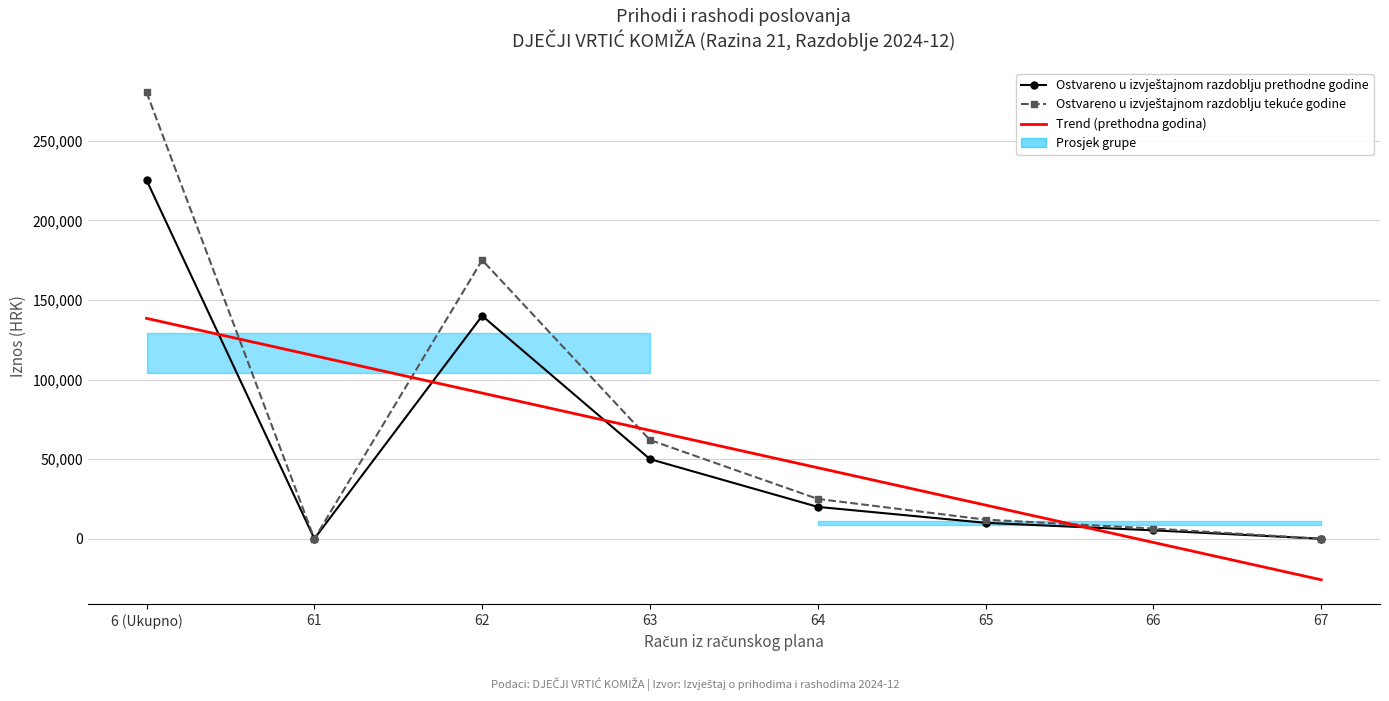

How many intersections are there between Ostvareno u izvještajnom razdoblju prethodne godine and Trend (prethodna godina)?

4